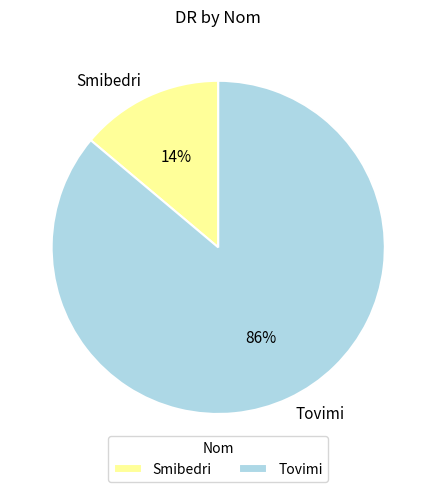

Which has a higher value, Tovimi or Smibedri?

Tovimi